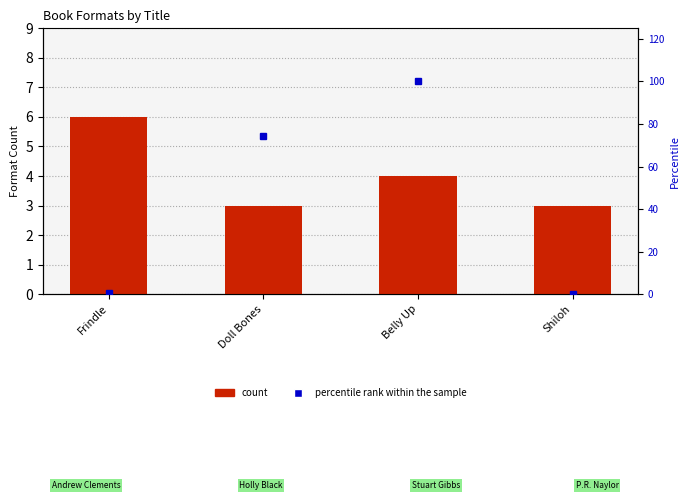

Reading left to right, transcribe all the data shown in this chart.

count: Frindle=6.0	Doll Bones=3.0	Belly Up=4.0	Shiloh=3.0
percentile rank within the sample: Frindle=0.5	Doll Bones=74.5	Belly Up=100.0	Shiloh=0.0